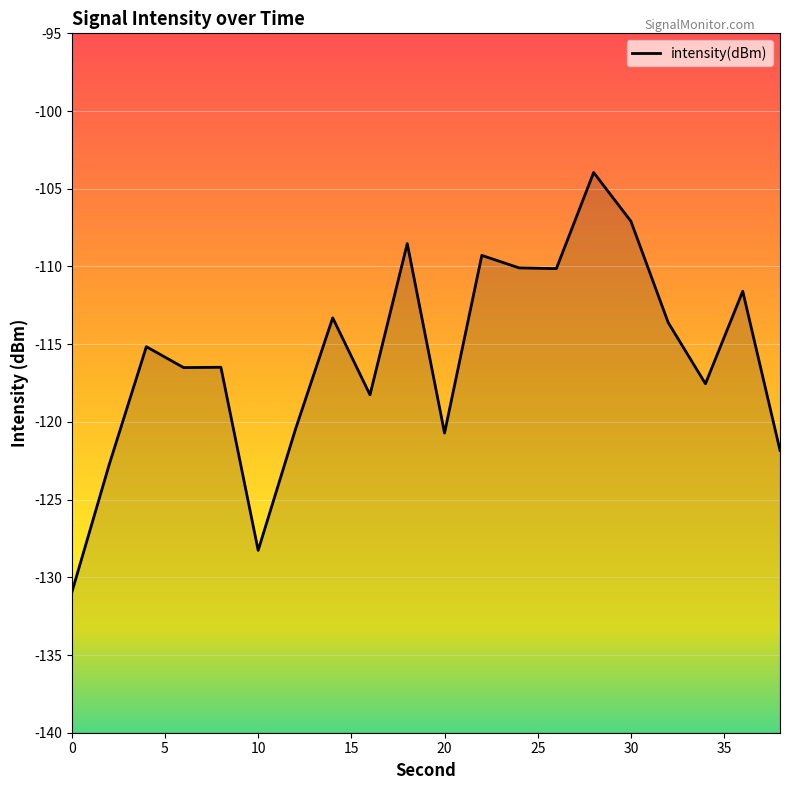

What is the difference between the second highest and minimum values?

23.9